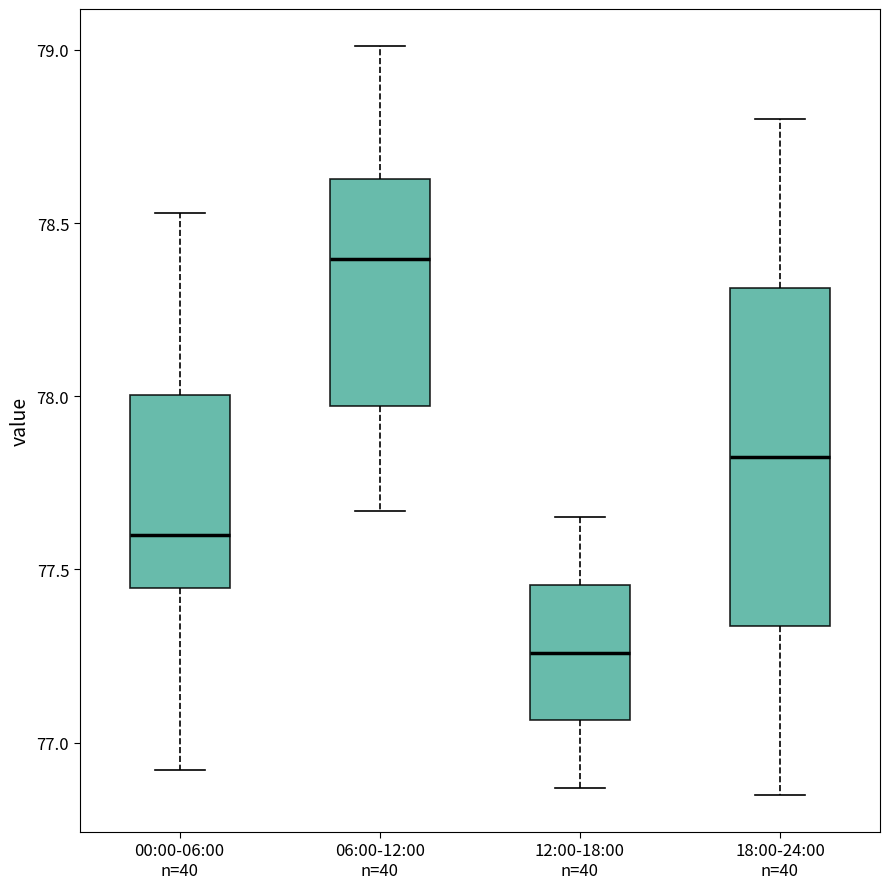

Comparing the boxes themselves (not the whiskers), which one is the tallest?

18:00-24:00 n=40